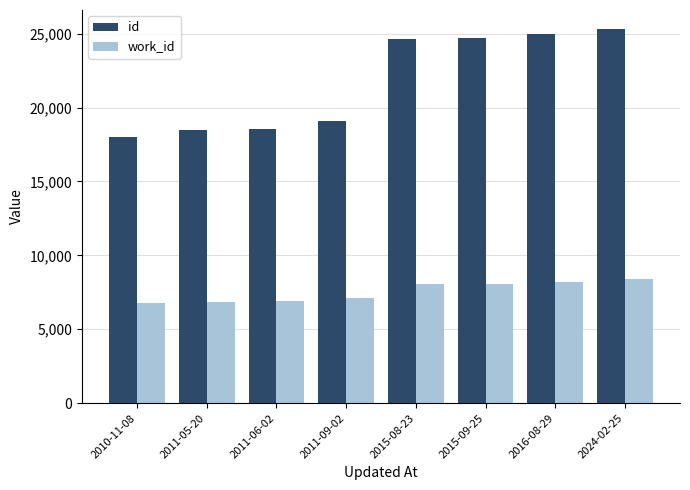

At which category is the sum across all series the highest?

2024-02-25